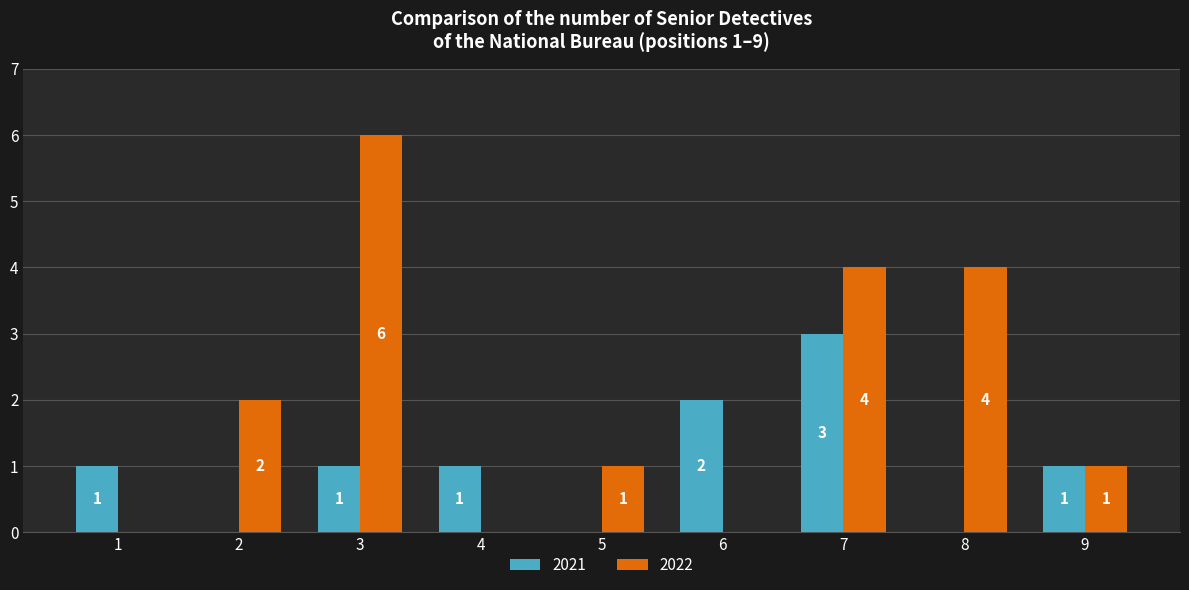

What is the difference between the 2021 values at 6 and 7?

1